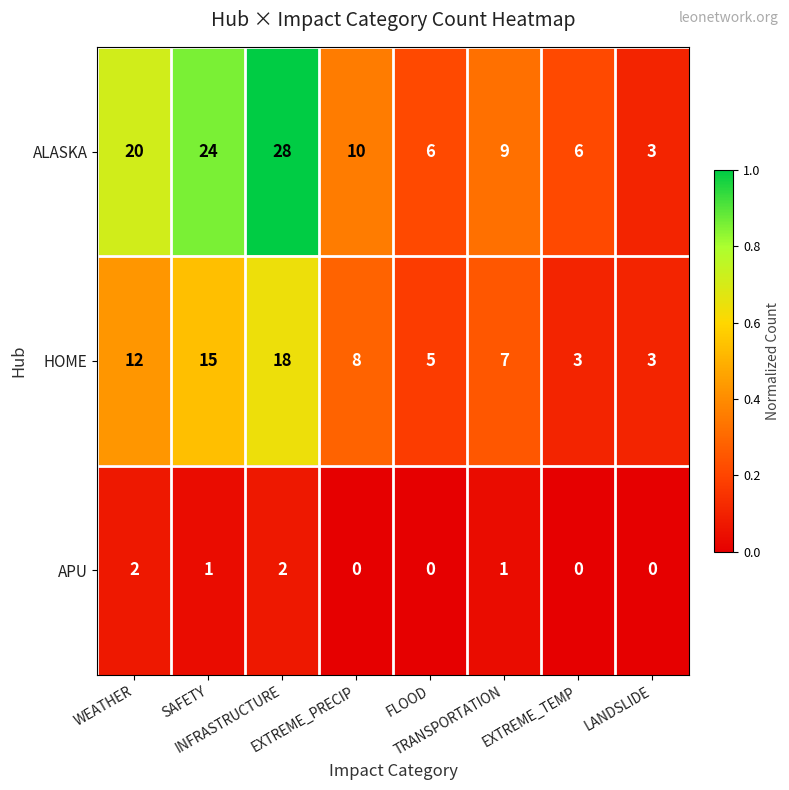

Which series has the largest range (max minus min)?

ALASKA